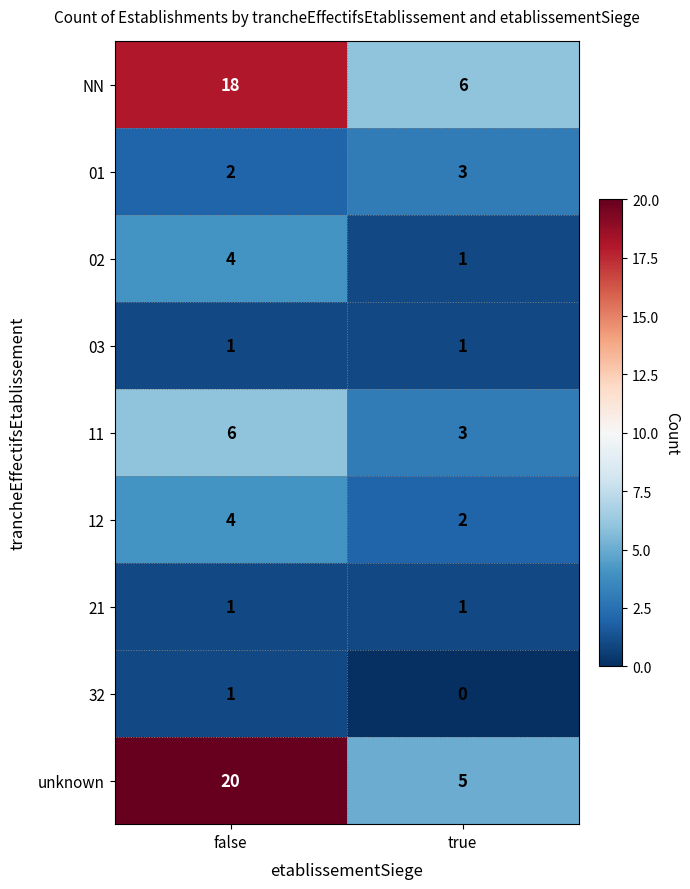

What is the total value across all series at false?

57